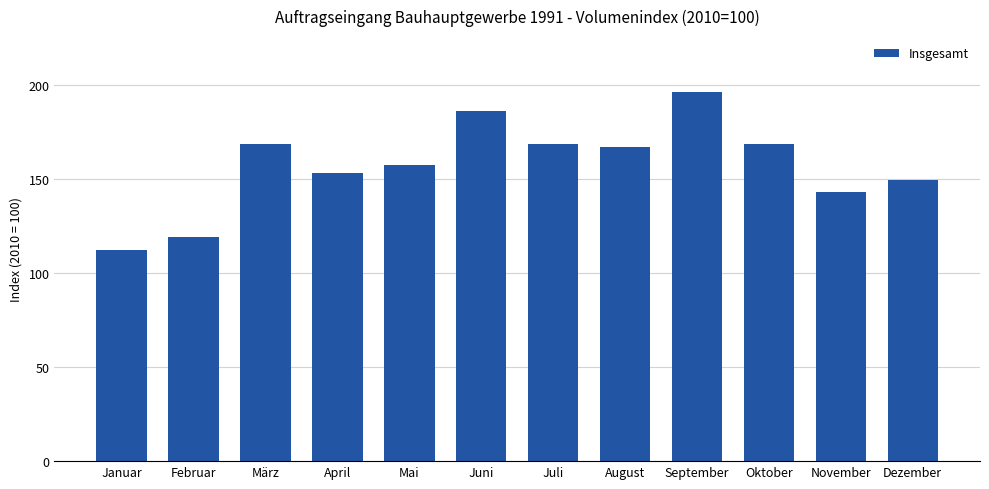

What is the difference between the maximum and minimum values?

84.4